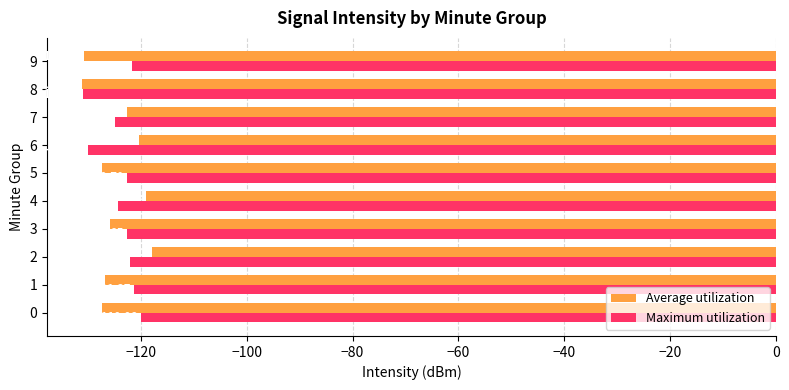

Which series has the largest total across all categories?

Maximum utilization